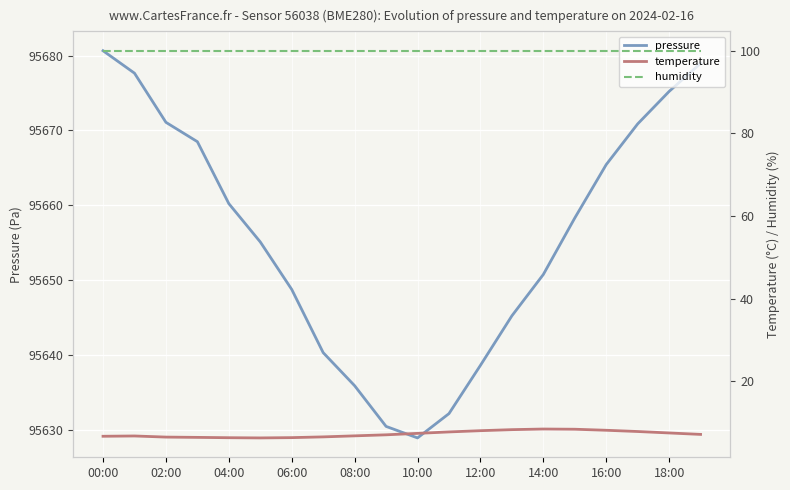

How many distinct data groups are displayed?

3